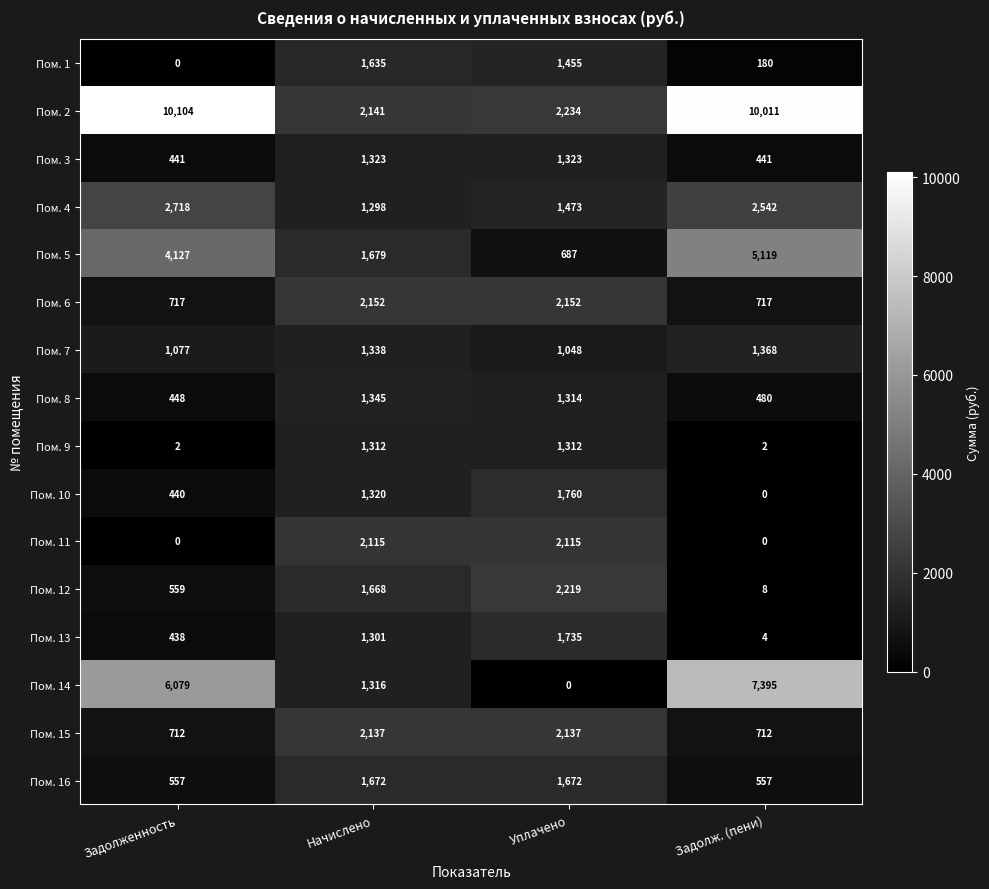

Which series changed the most between Начислено and Уплачено?

Пом. 14